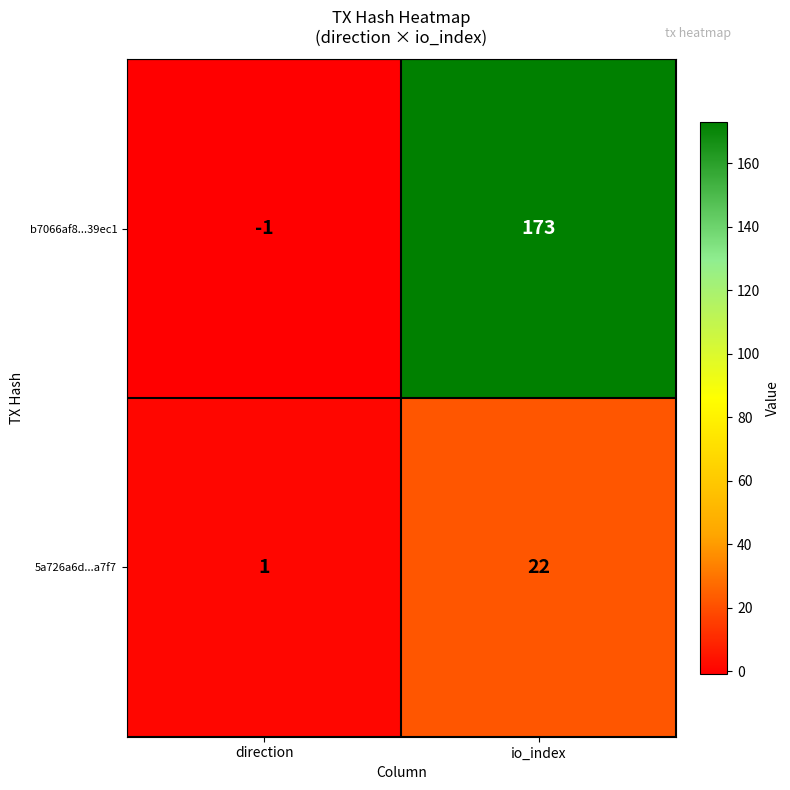

How many distinct data groups are displayed?

2